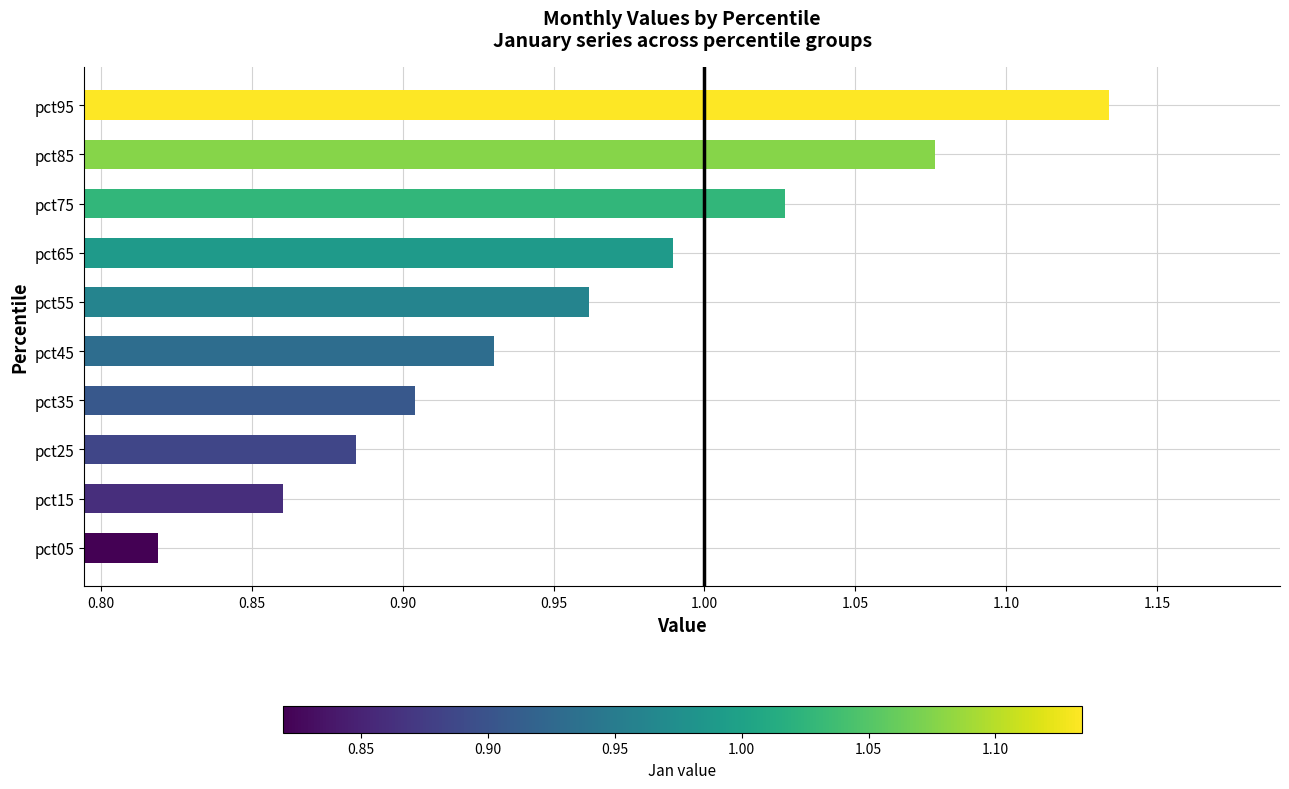

Rank the categories by value from lowest to highest.

pct05, pct15, pct25, pct35, pct45, pct55, pct65, pct75, pct85, pct95